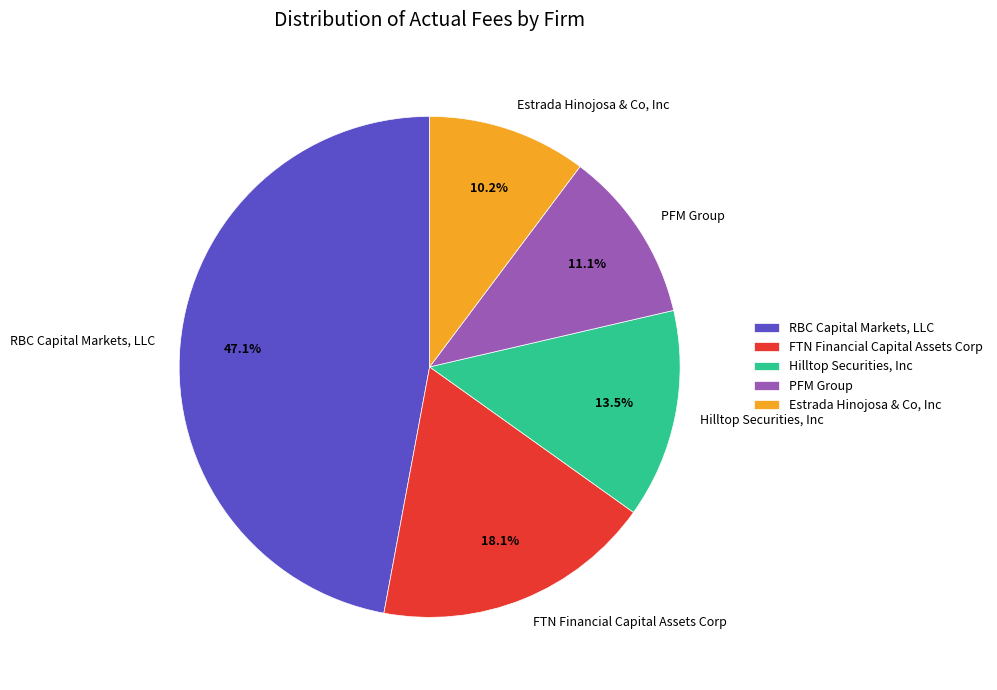

To the nearest percent, what is the combined percentage of Hilltop Securities, Inc and PFM Group?

25%